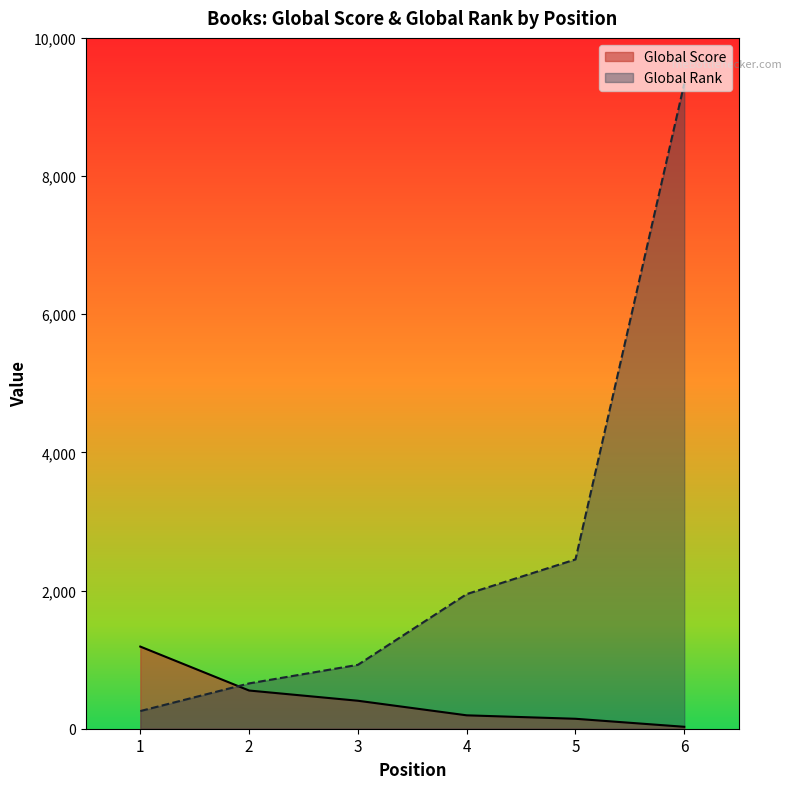

What is the value of the Global Rank point at the 5th from the left?

2451